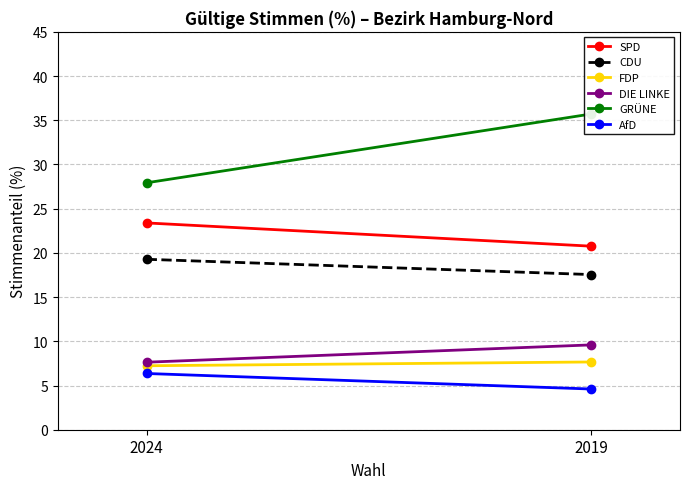

List the labels in order of GRÜNE value, smallest first.

2024, 2019